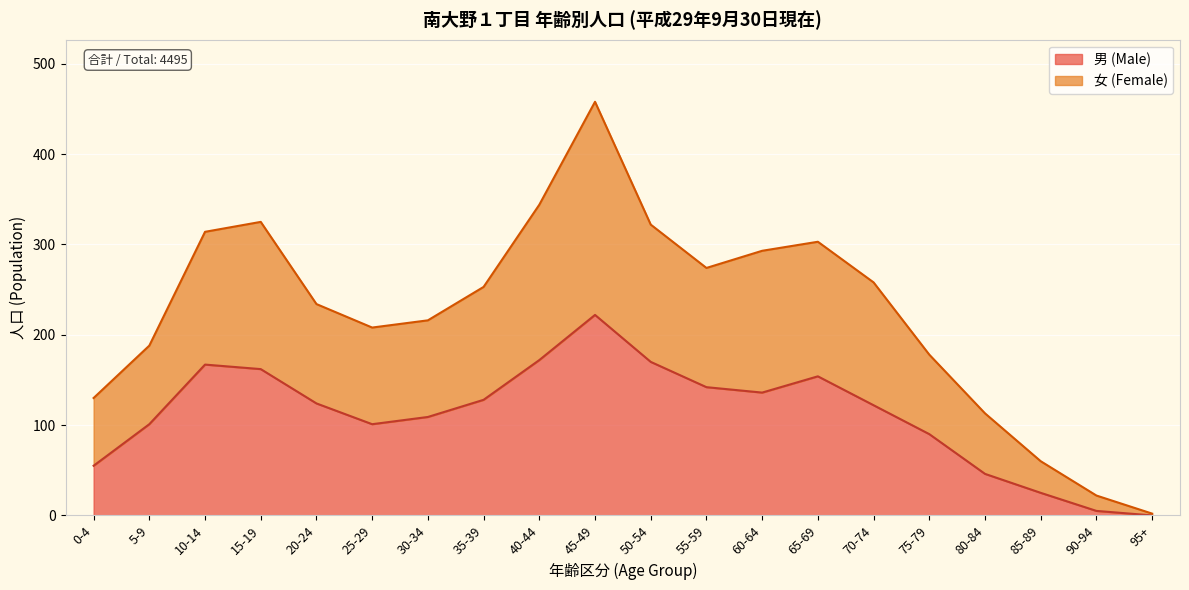

At which category is the sum across all series the highest?

45-49